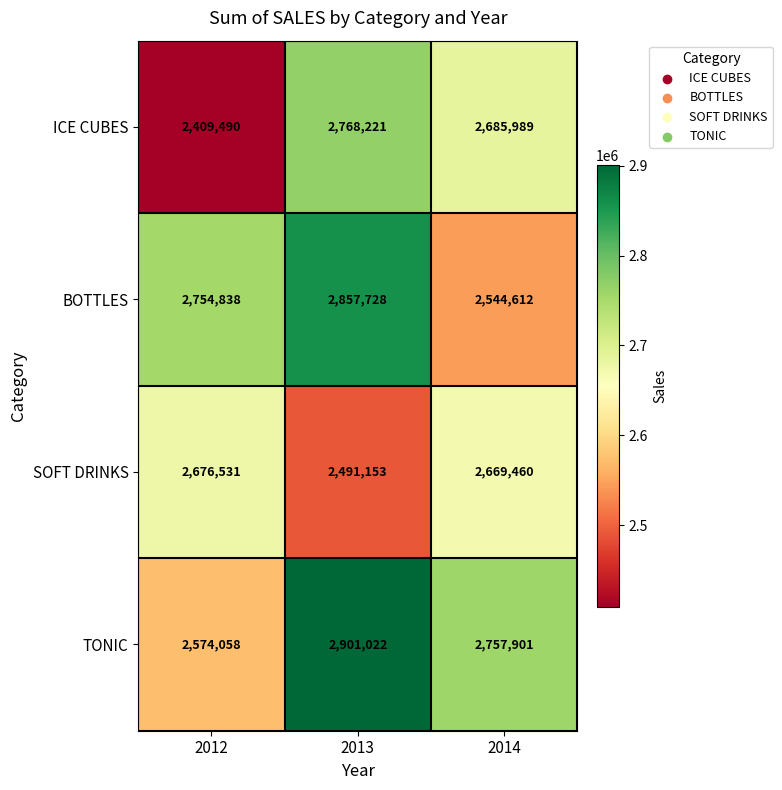

What is the smallest value displayed?

2409490